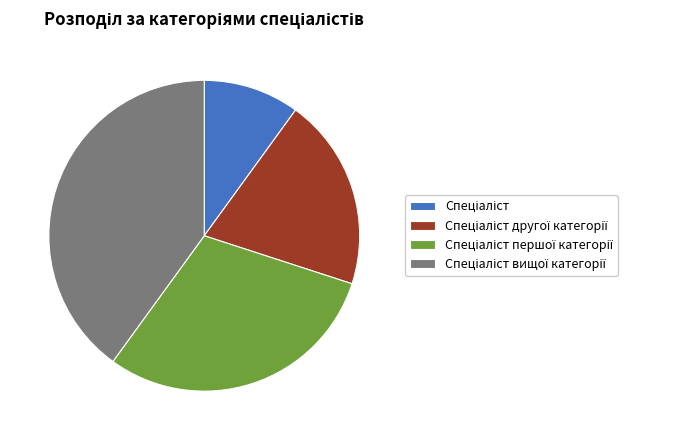

Does any single category account for the majority?

No